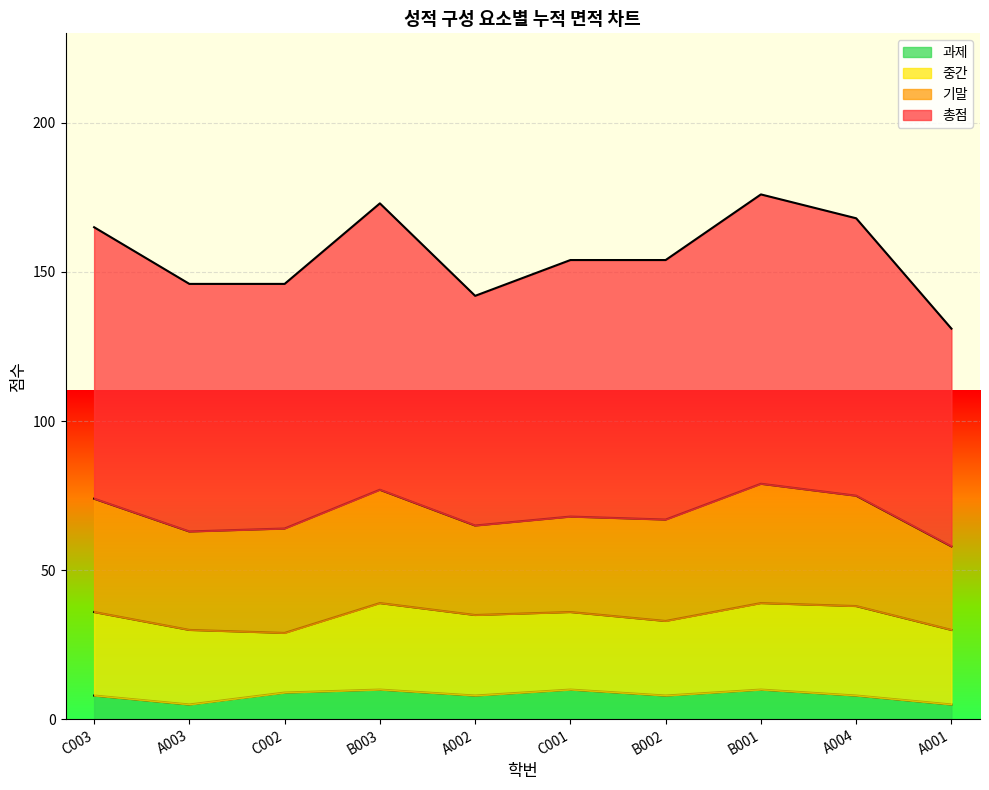

What is the spread (max minus min) of values at C001?

144